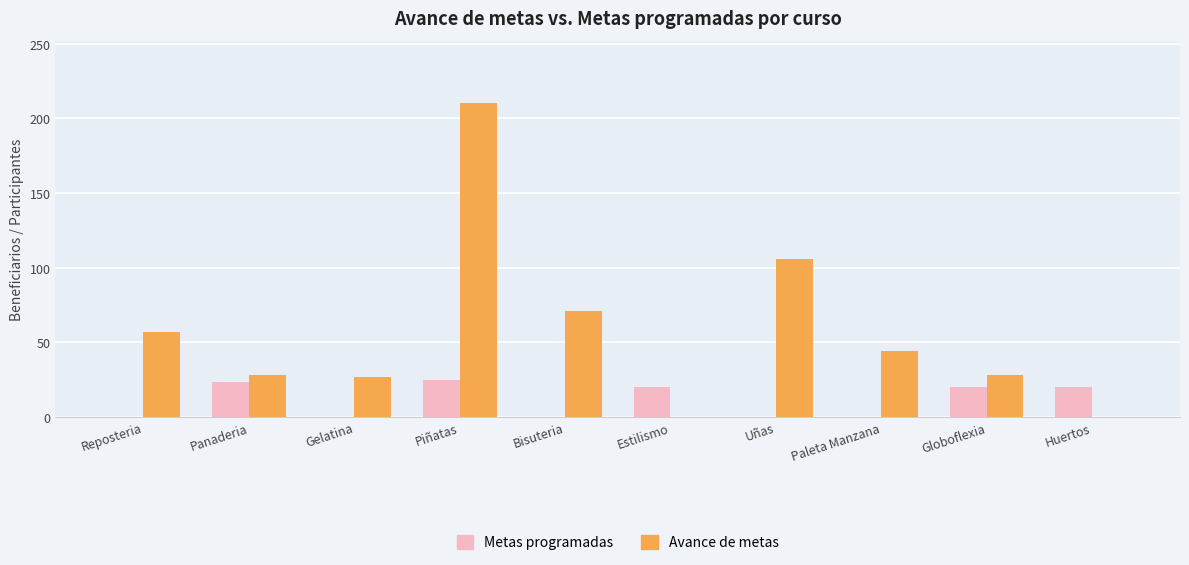

Are the bars horizontal?

No